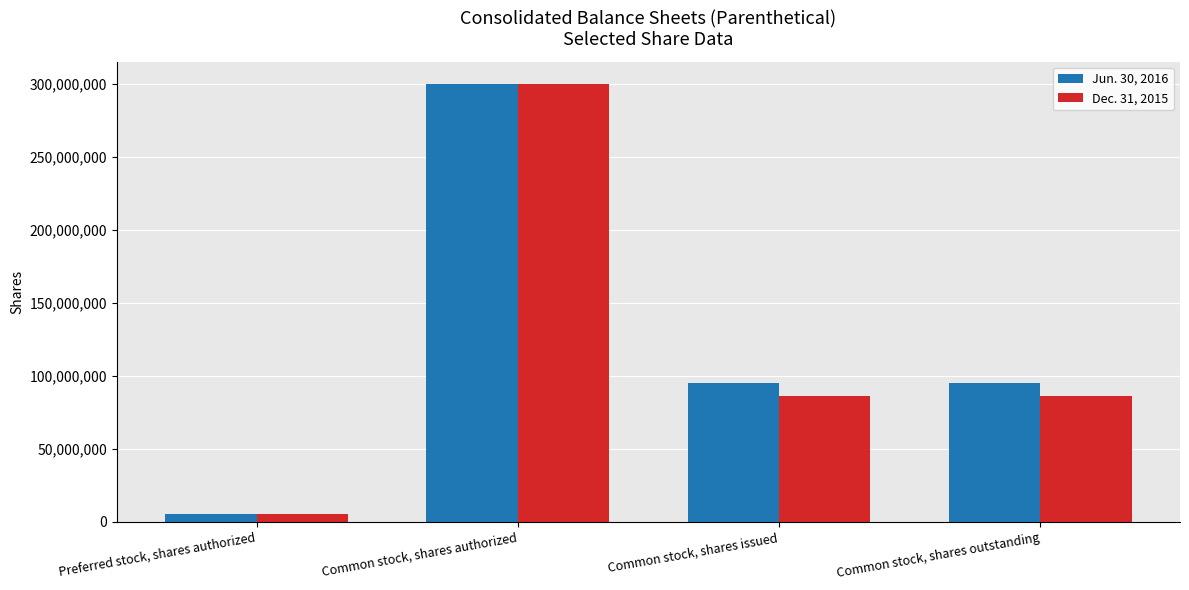

Reading left to right, extract all data points from this chart.

Jun. 30, 2016: Preferred stock, shares authorized=5000000	Common stock, shares authorized=300000000	Common stock, shares issued=94714583	Common stock, shares outstanding=94714583
Dec. 31, 2015: Preferred stock, shares authorized=5000000	Common stock, shares authorized=300000000	Common stock, shares issued=86186453	Common stock, shares outstanding=86186453